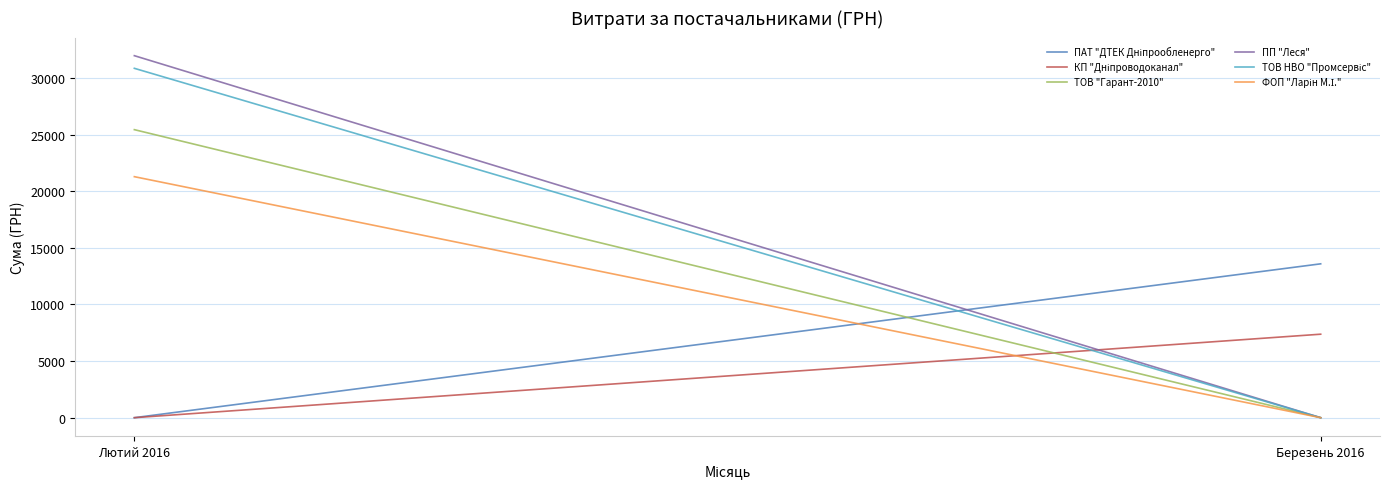

What is the value of the ТОВ "Гарант-2010" point at the 1st from the left?

25435.9